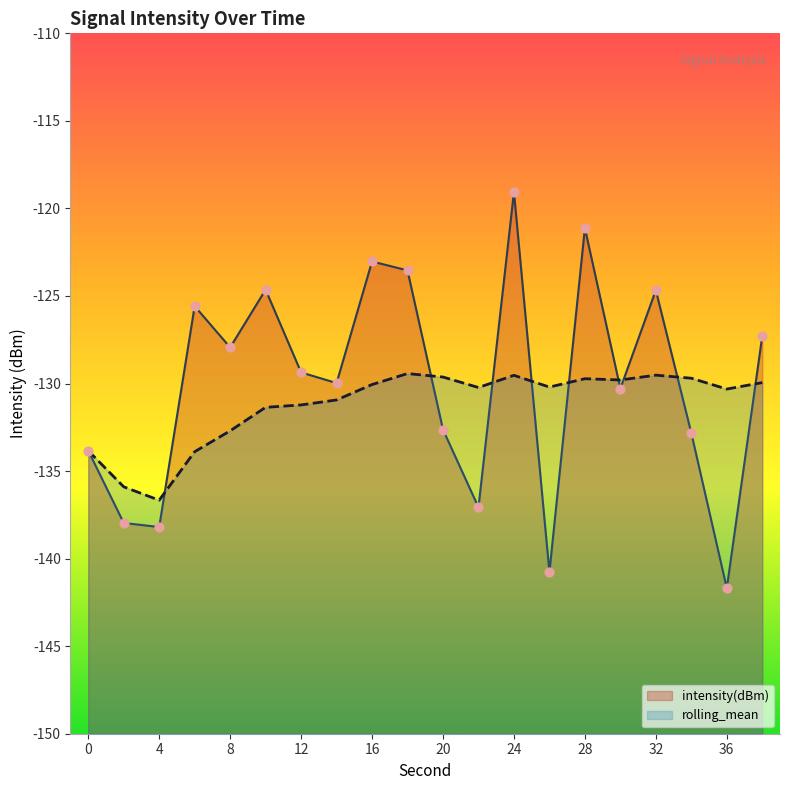

Which series contains the highest Y value?

intensity(dBm)